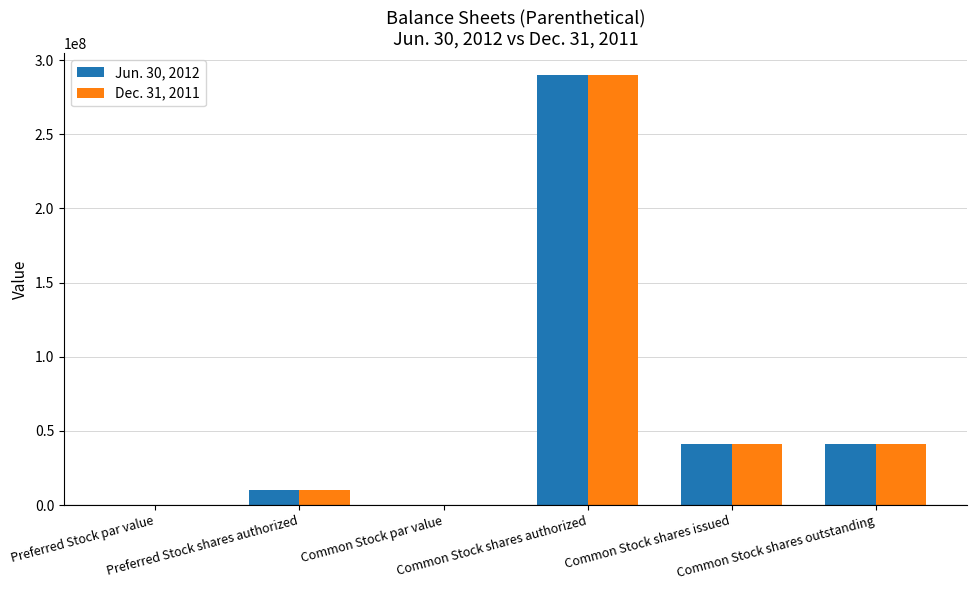

True or false: Dec. 31, 2011 has a value of 0.0 at Common Stock par value.

True